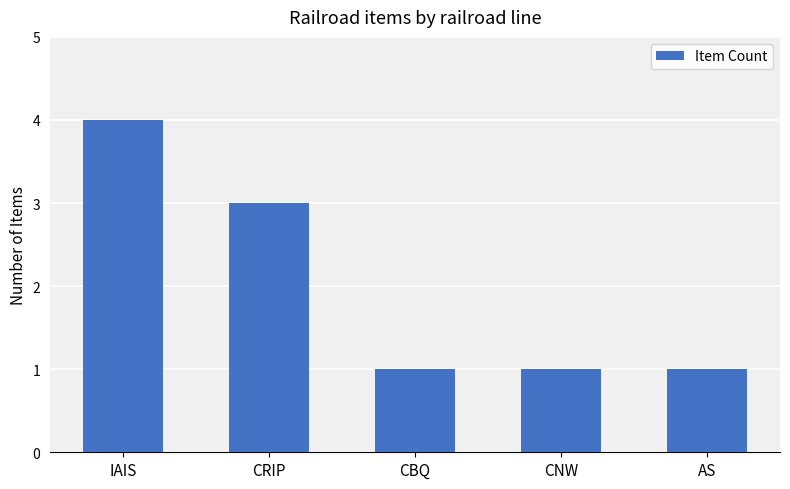

Count the number of categories in the chart.

5